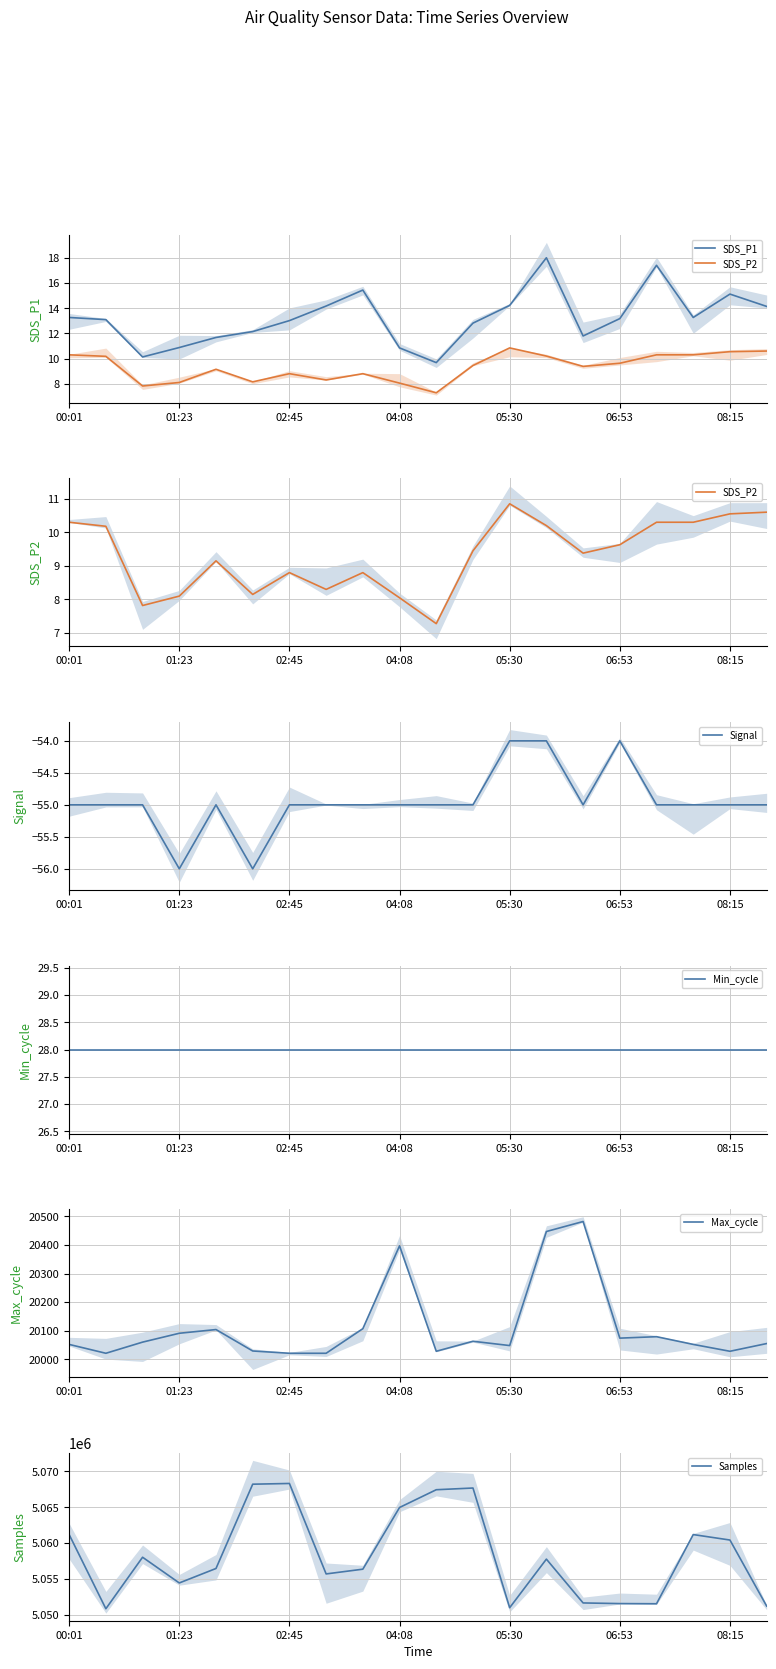

Is it true that Signal equals -94 at 06:53?

False